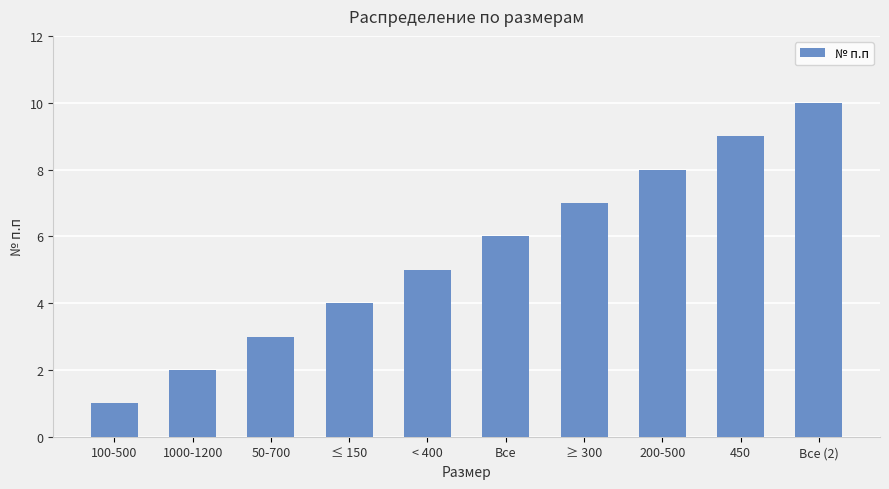

How many bars are there in total?

10